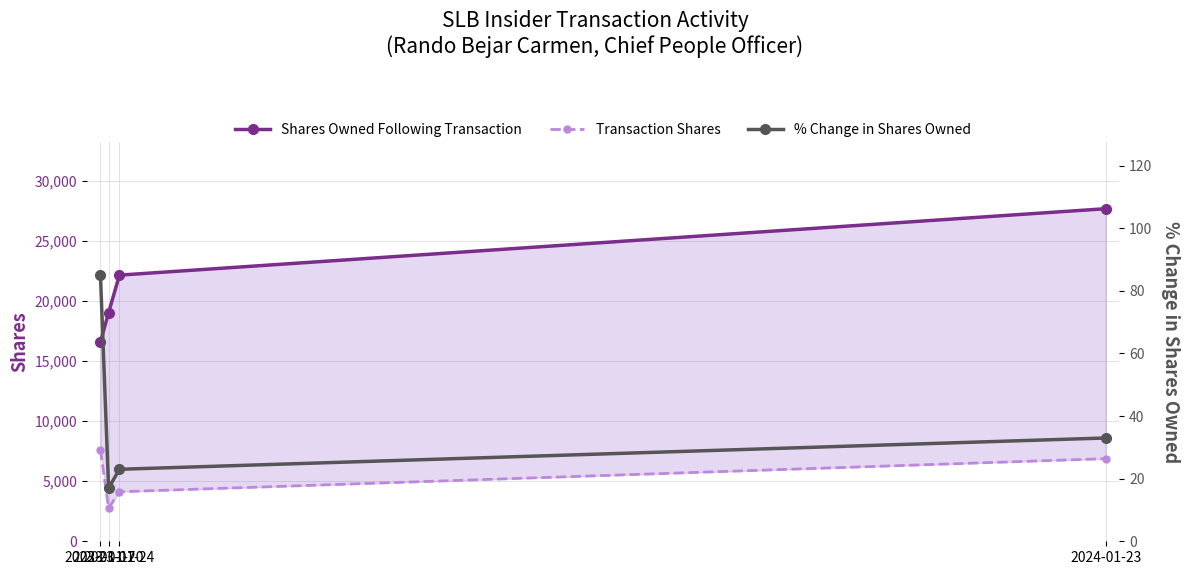

At which category is the sum across all series the highest?

2024-01-23